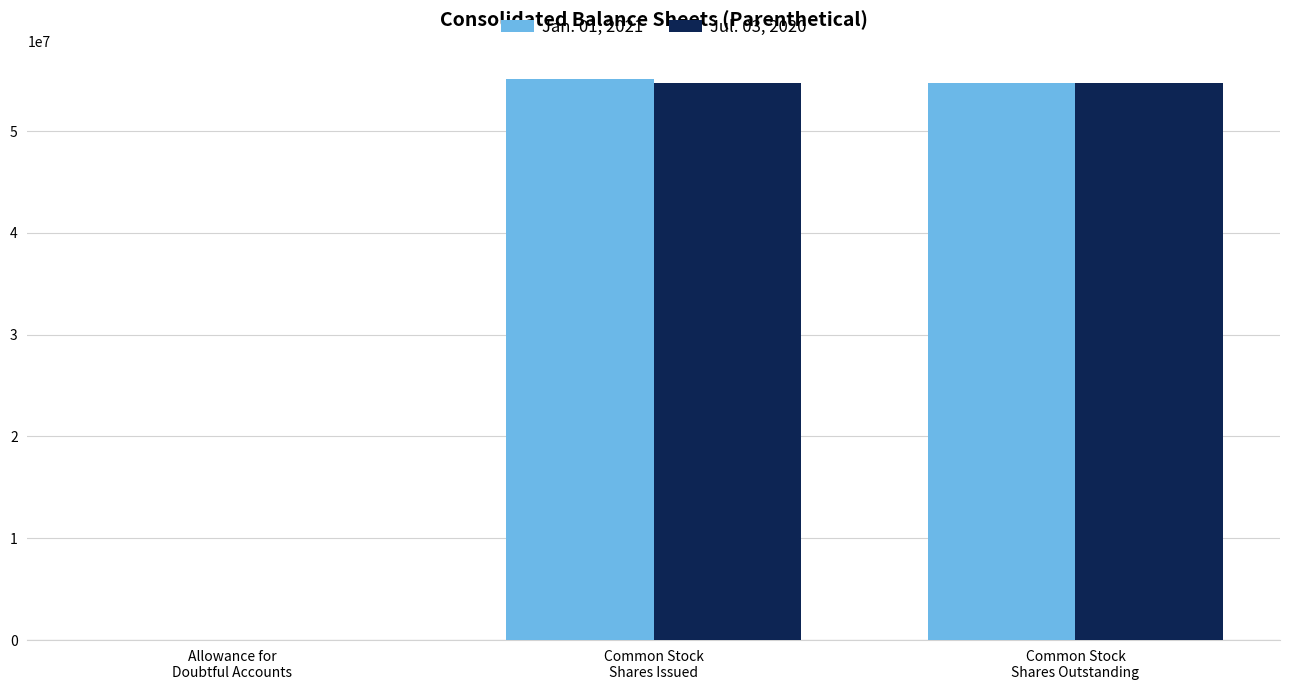

What is the maximum value shown in the chart?

55128763